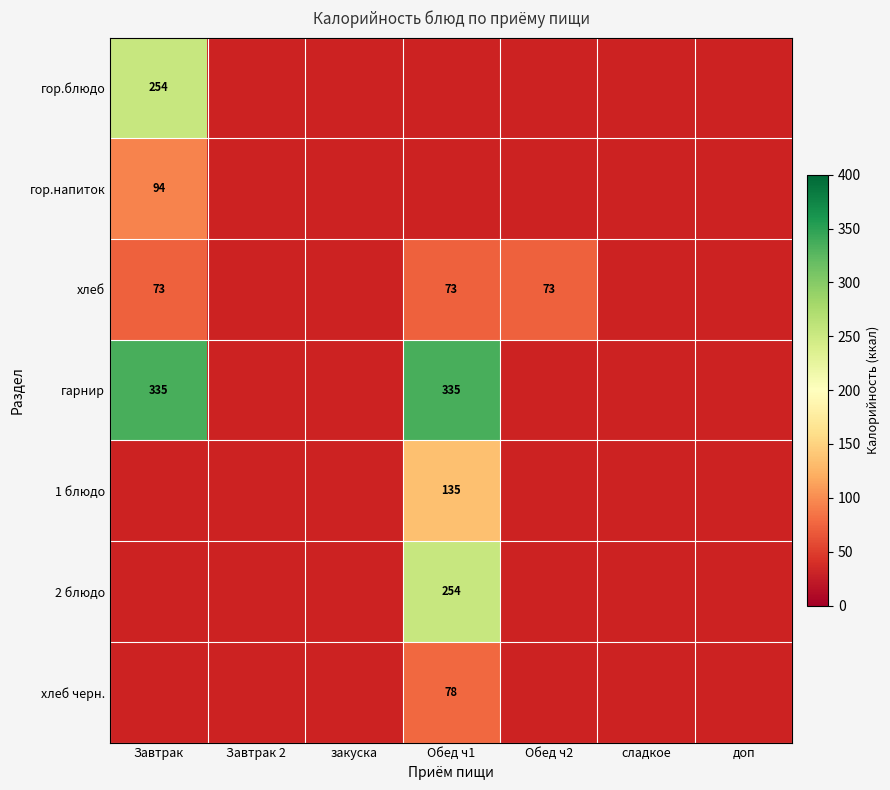

Is it true that гарнир equals 567 at Завтрак?

False